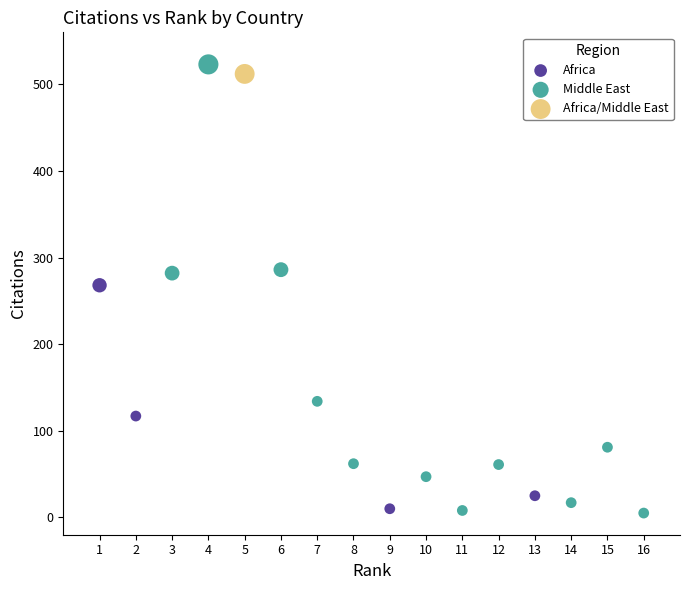

What are all the series names shown in the legend?

Africa, Middle East, Africa/Middle East